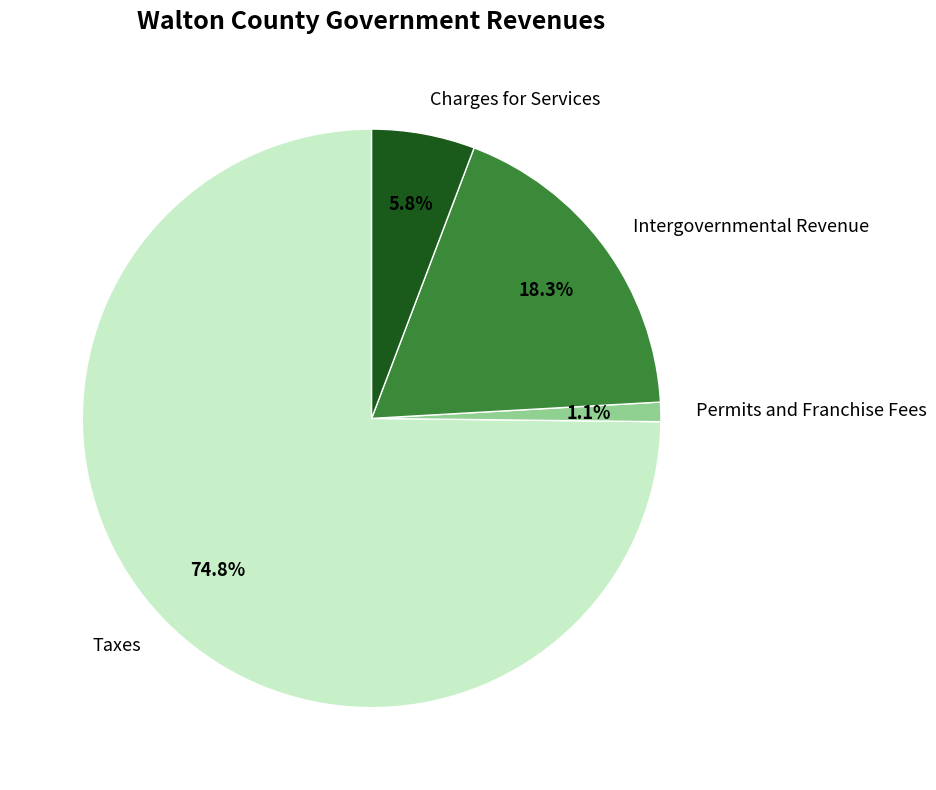

Is the sum of Taxes and Permits and Franchise Fees greater than half?

Yes